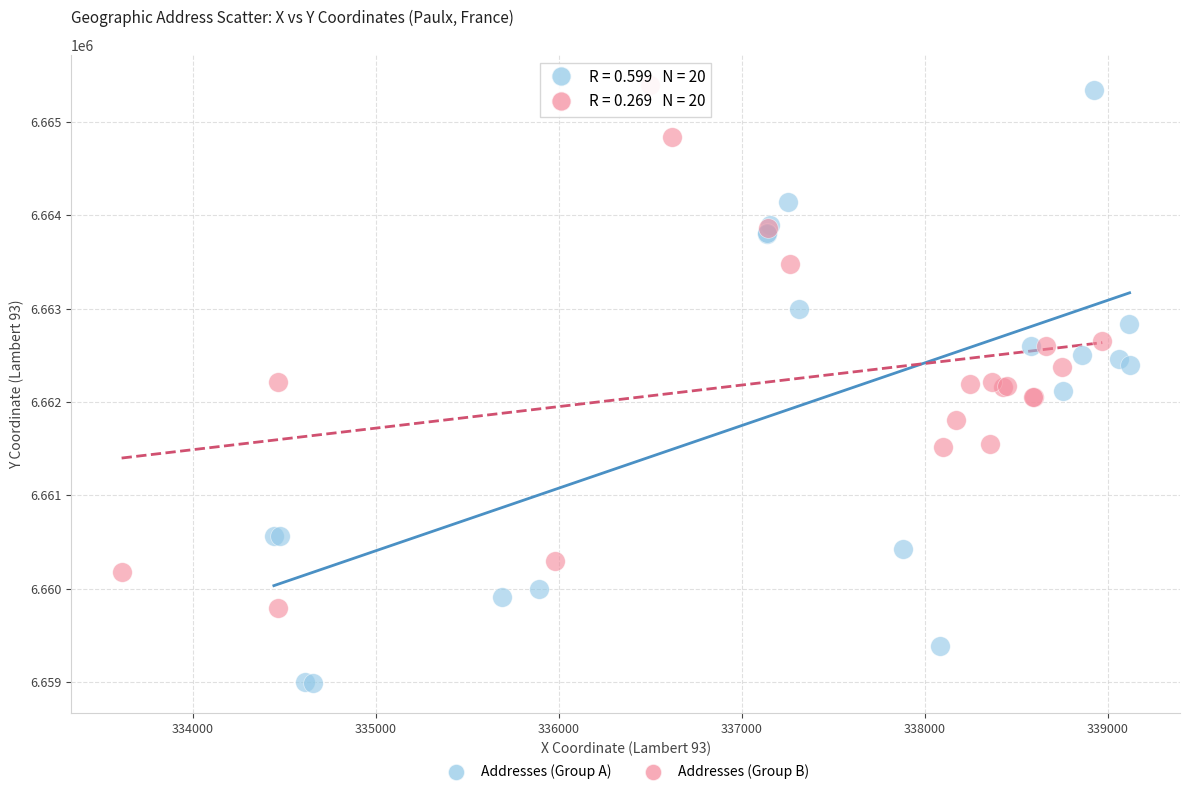

Which series has the largest Y range (max minus min)?

Addresses (Group A)